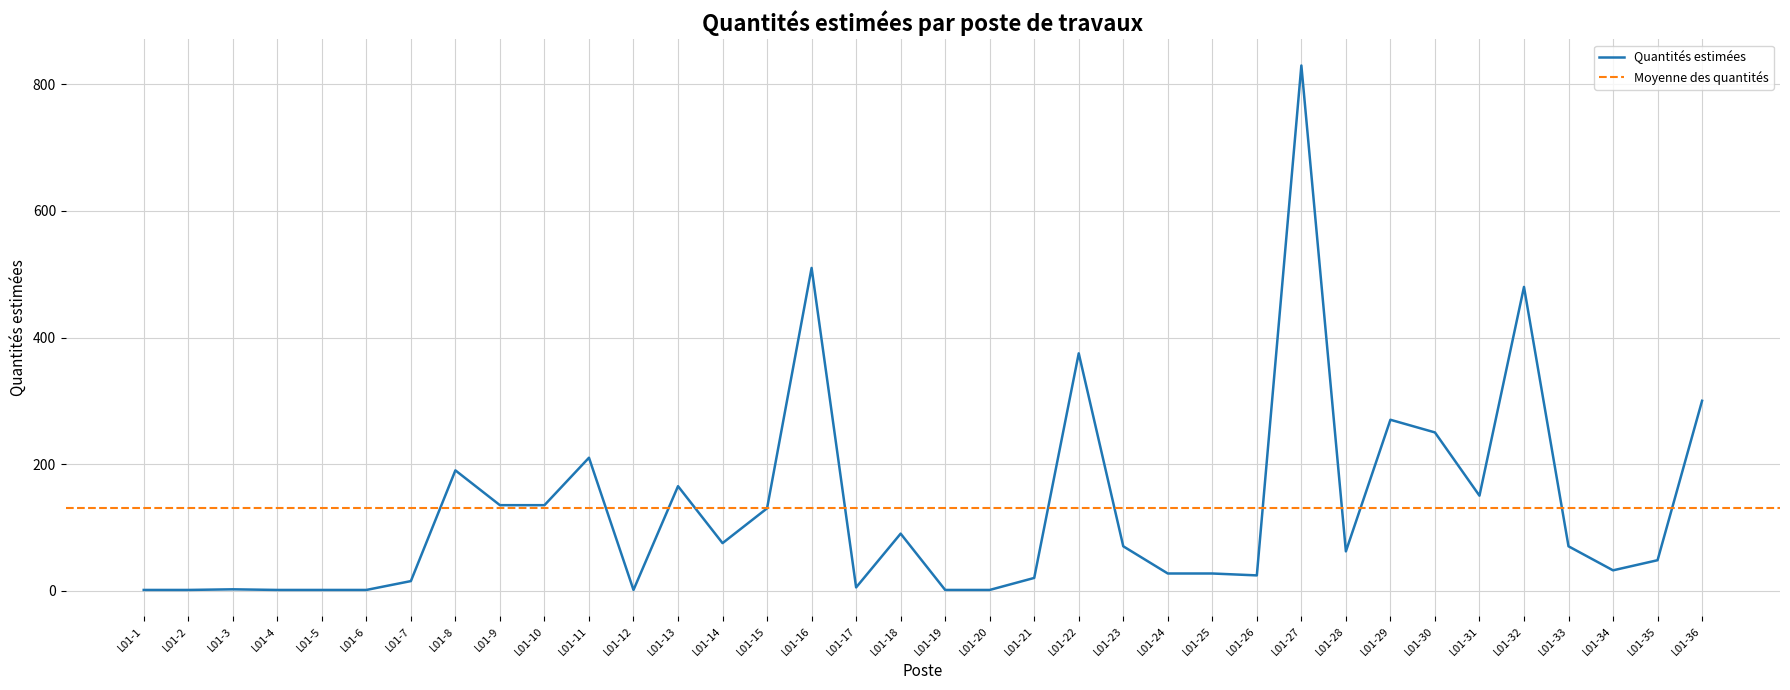

Reading right to left, extract all data points from this chart.

L01-36=300	L01-35=48	L01-34=32	L01-33=70	L01-32=480	L01-31=150	L01-30=250	L01-29=270	L01-28=62	L01-27=830	L01-26=24	L01-25=27	L01-24=27	L01-23=70	L01-22=375	L01-21=20	L01-20=1	L01-19=1	L01-18=90	L01-17=5	L01-16=510	L01-15=130	L01-14=75	L01-13=165	L01-12=1	L01-11=210	L01-10=135	L01-9=135	L01-8=190	L01-7=15	L01-6=1	L01-5=1	L01-4=1	L01-3=2	L01-2=1	L01-1=1